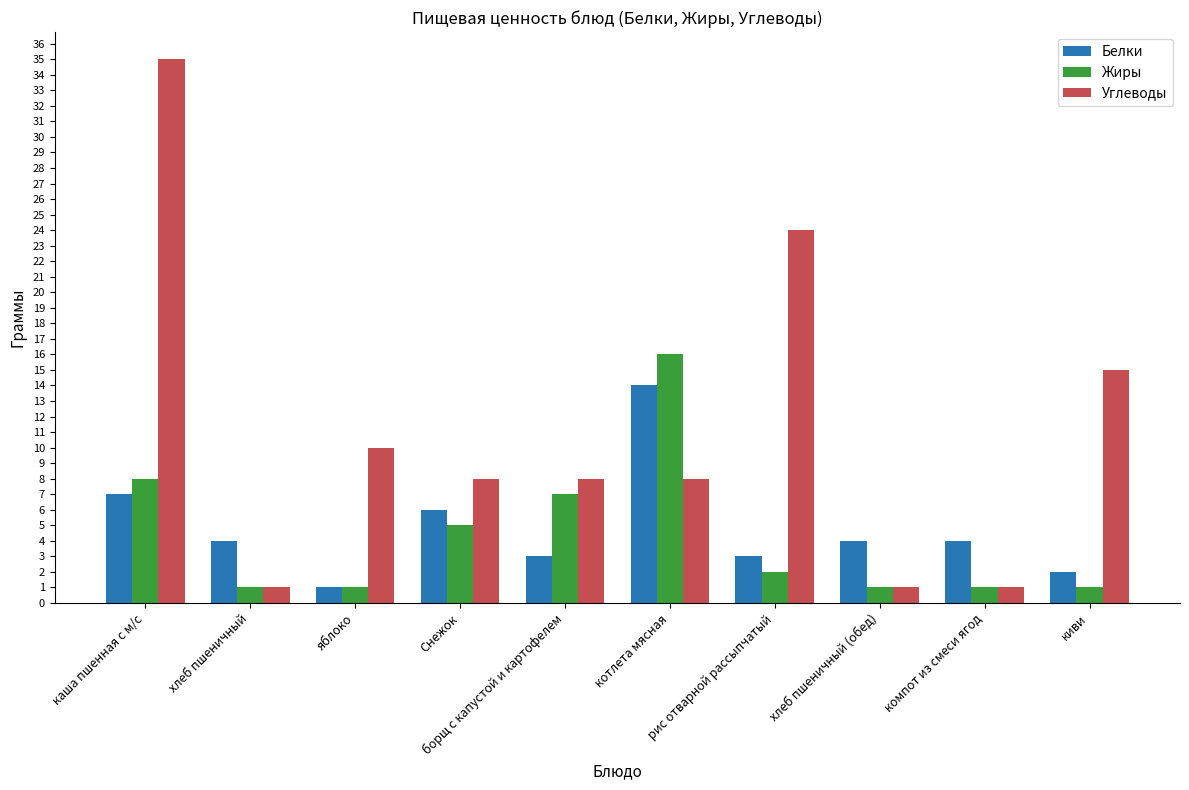

What is the sum of all Углеводы values?

111